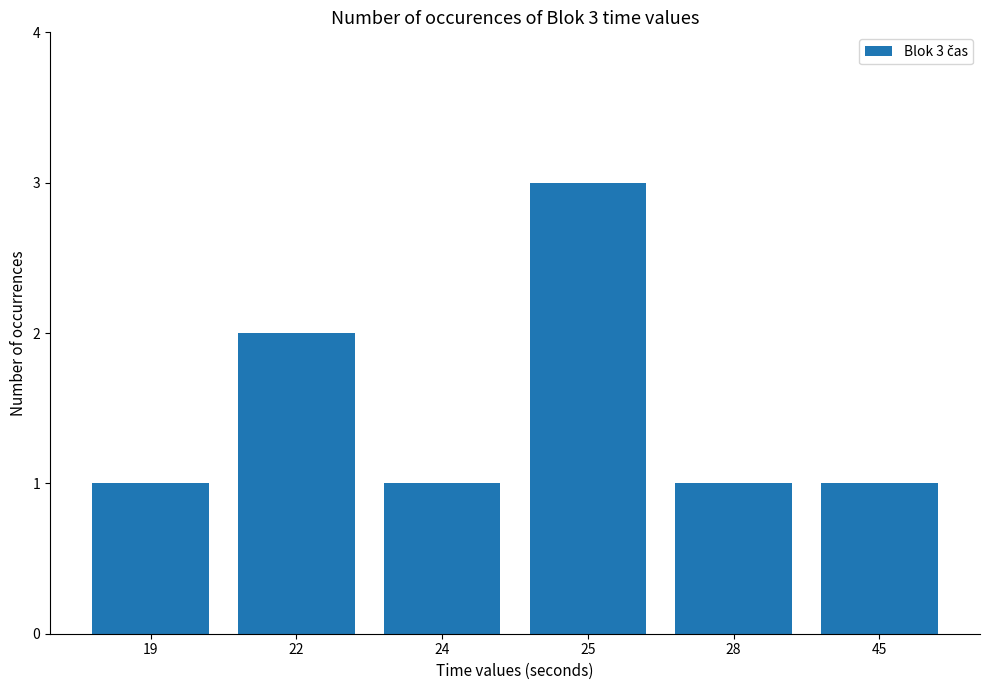

What is the difference between the maximum and second lowest values?

2